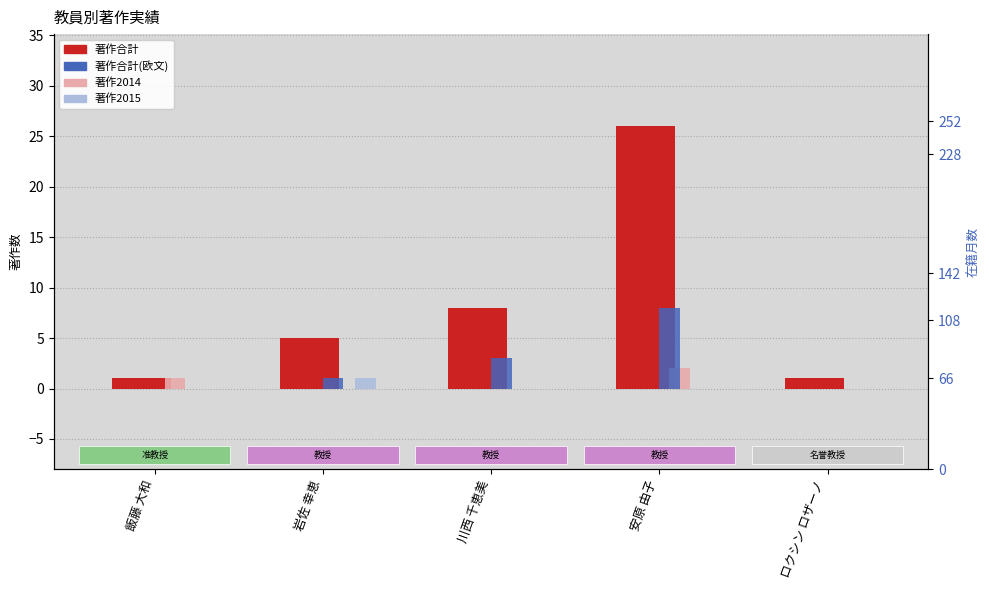

Reading left to right, transcribe all the data shown in this chart.

著作合計: 1	5	8	26	1
著作合計(欧文): 0	1	3	8	0
著作2014: 1	0	0	2	0
著作2015: 0	1	0	0	0